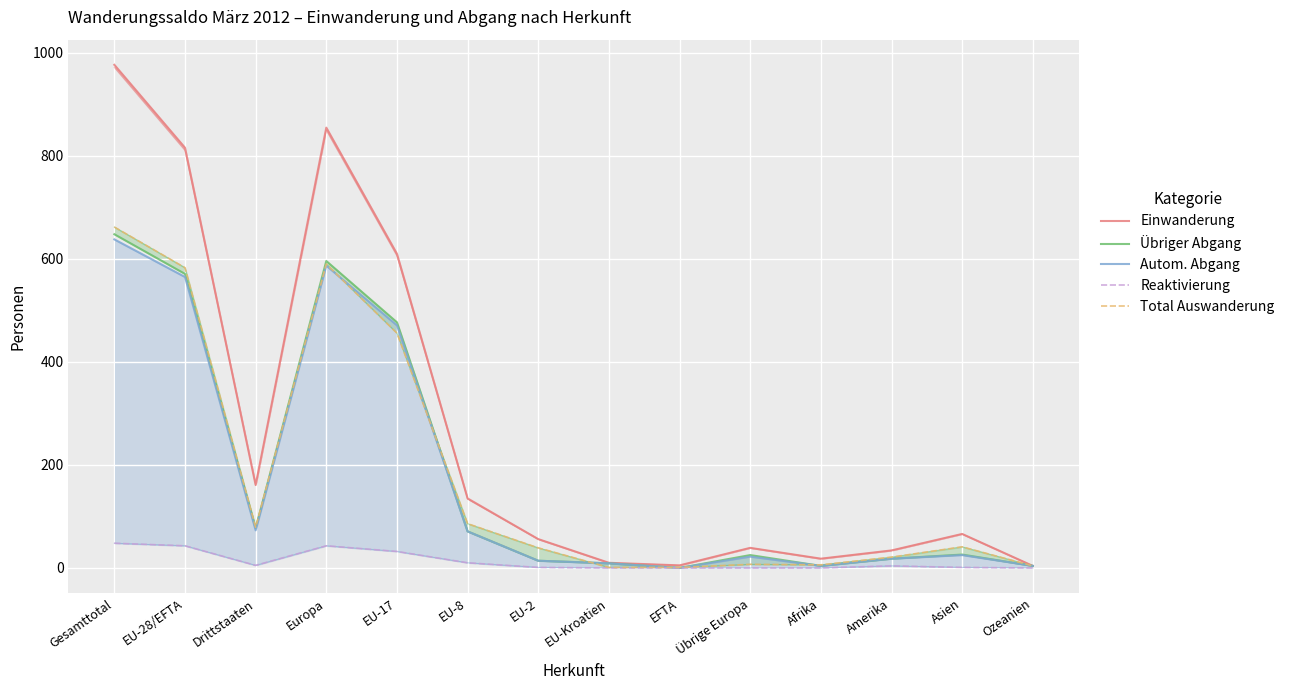

What is the label of the 14th point from the left?

Ozeanien